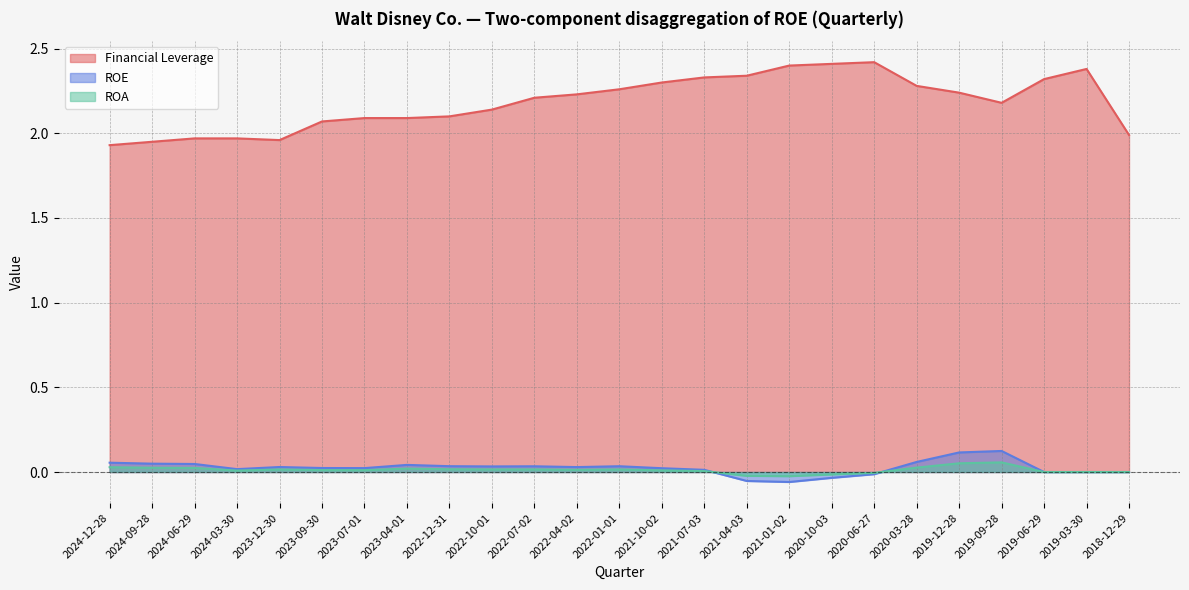

Which has a higher value, 2019-03-30 or 2022-10-01?

2019-03-30